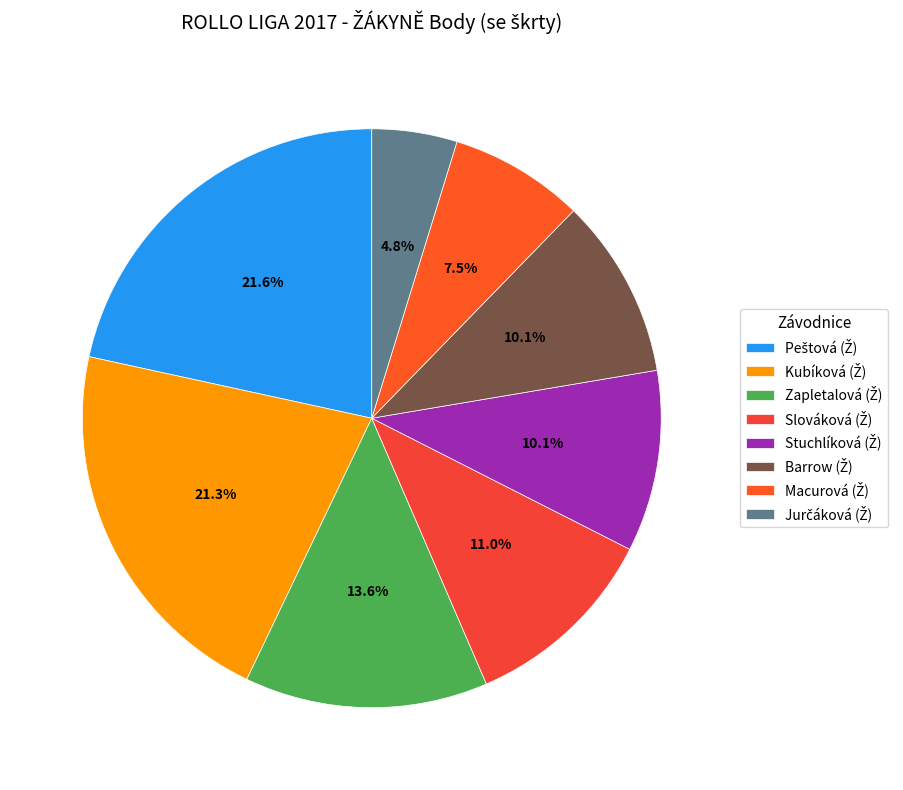

How many segments does this pie chart have?

8